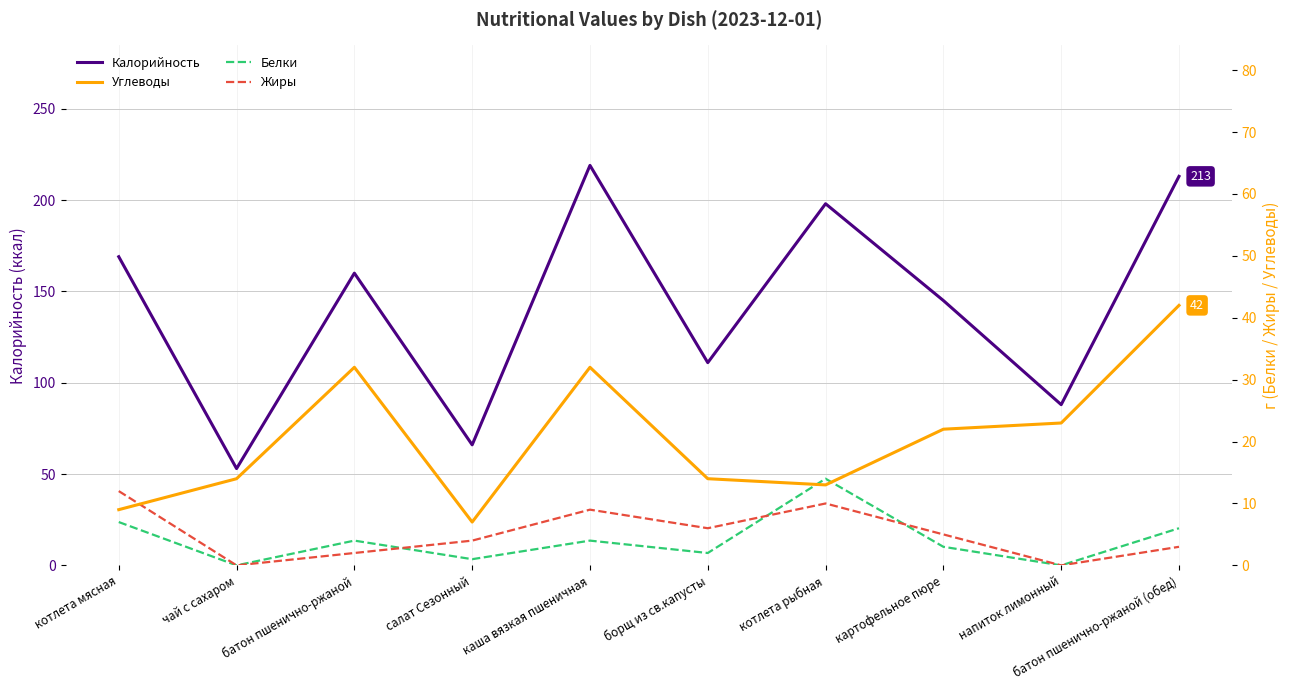

At which label is Белки closest to 7?

котлета мясная